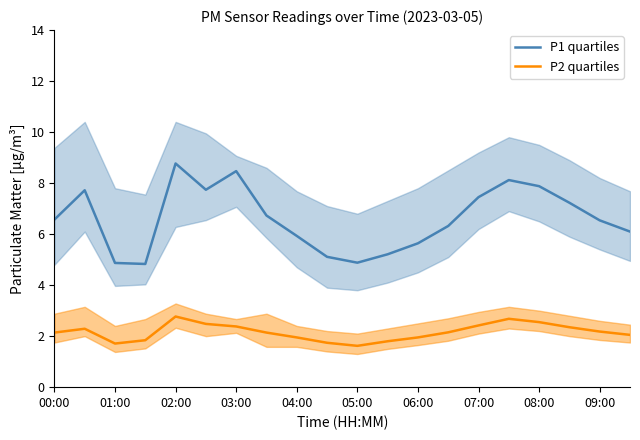

Is it true that P1 quartiles equals 5.6 at 06:00?

True